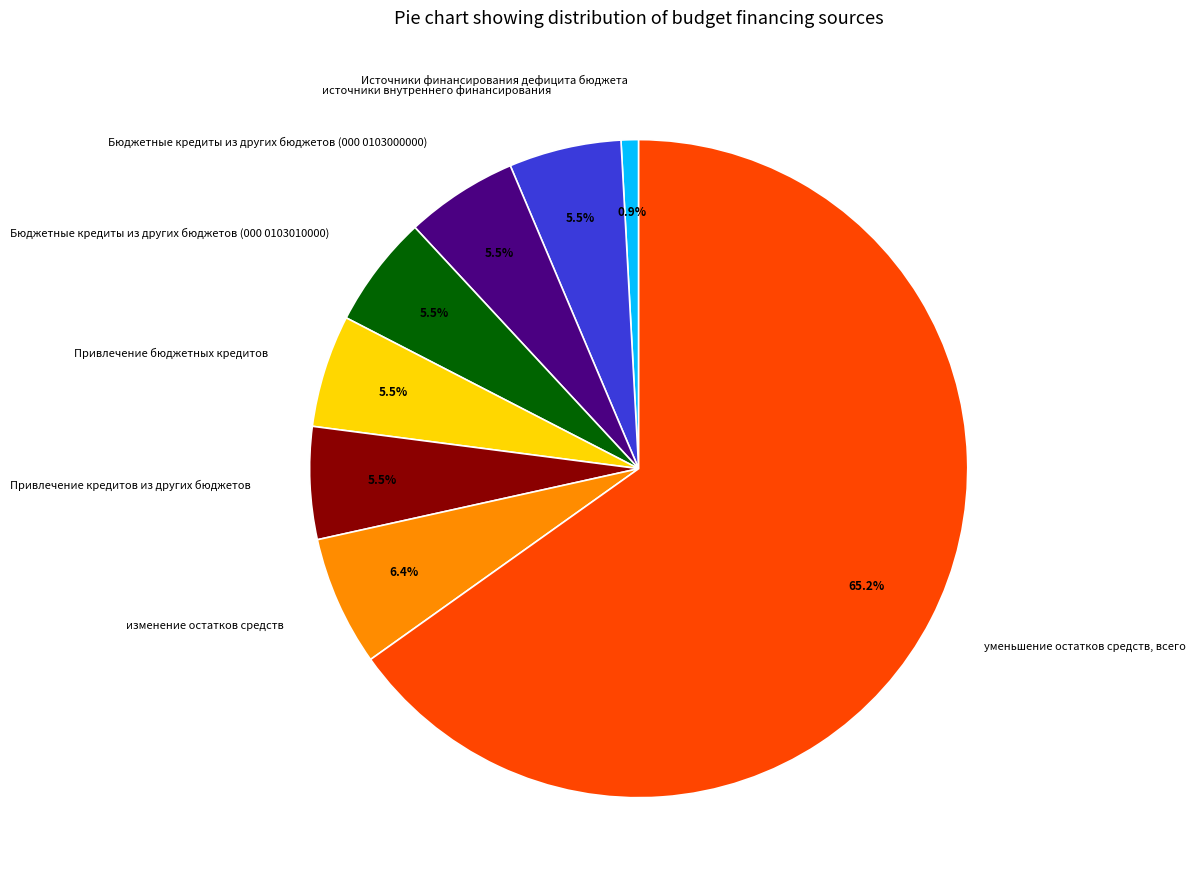

Combined, what portion of the pie is Привлечение кредитов из других бюджетов and Бюджетные кредиты из других бюджетов (000 0103010000)?

11.0%